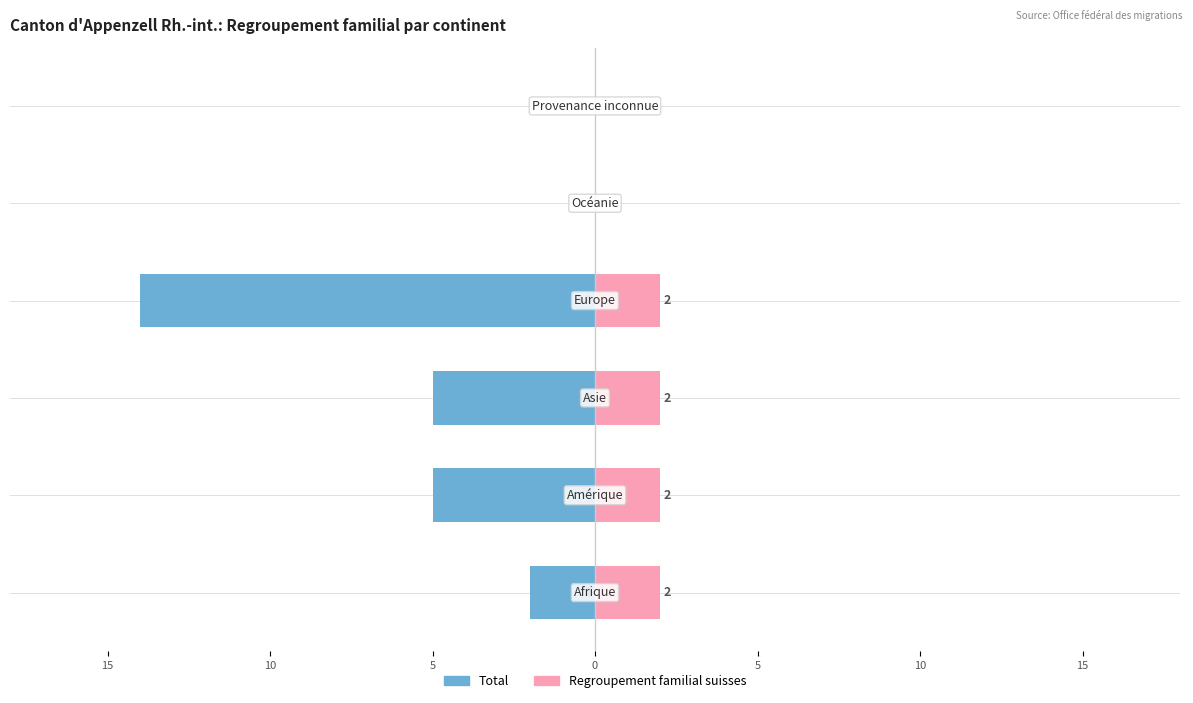

What is the sum of all Regroupement familial suisses values?

8